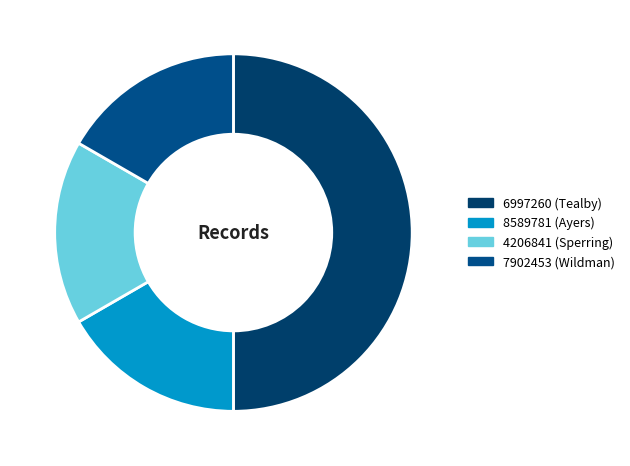

True or false: 8589781 accounts for 5% of the total.

False